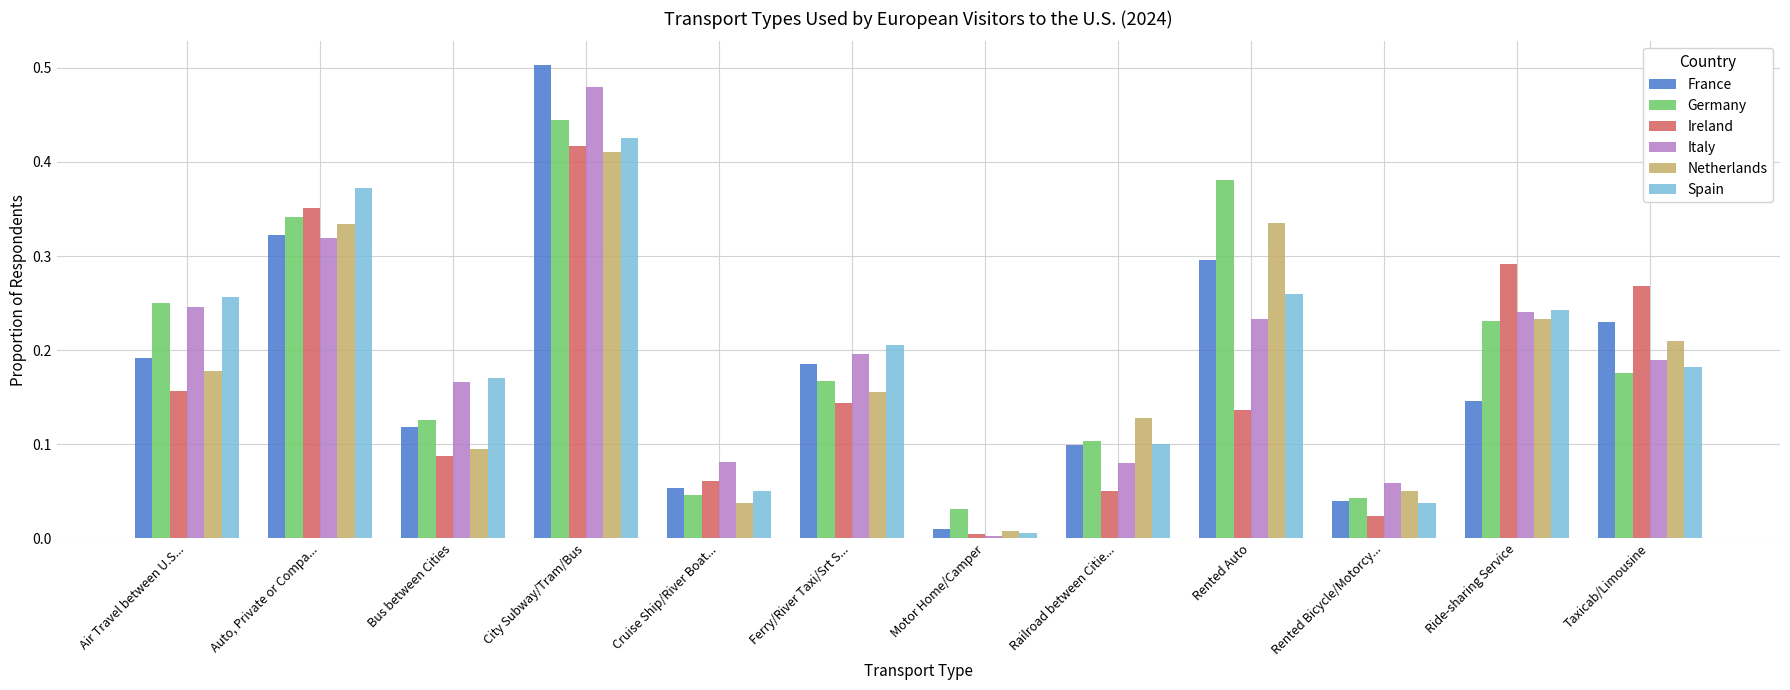

Is it true that Netherlands equals 0.3 at Auto, Private or Compa...?

True